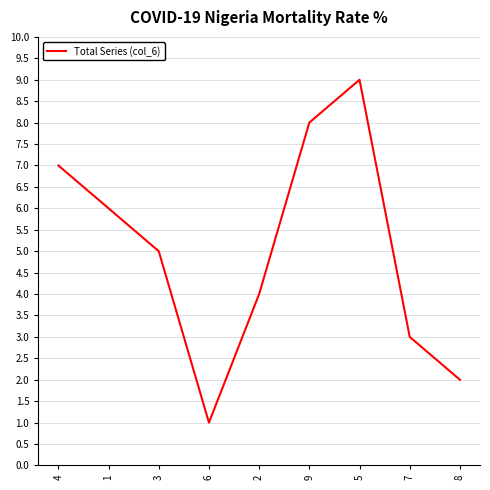

Where is the first local minimum?

6